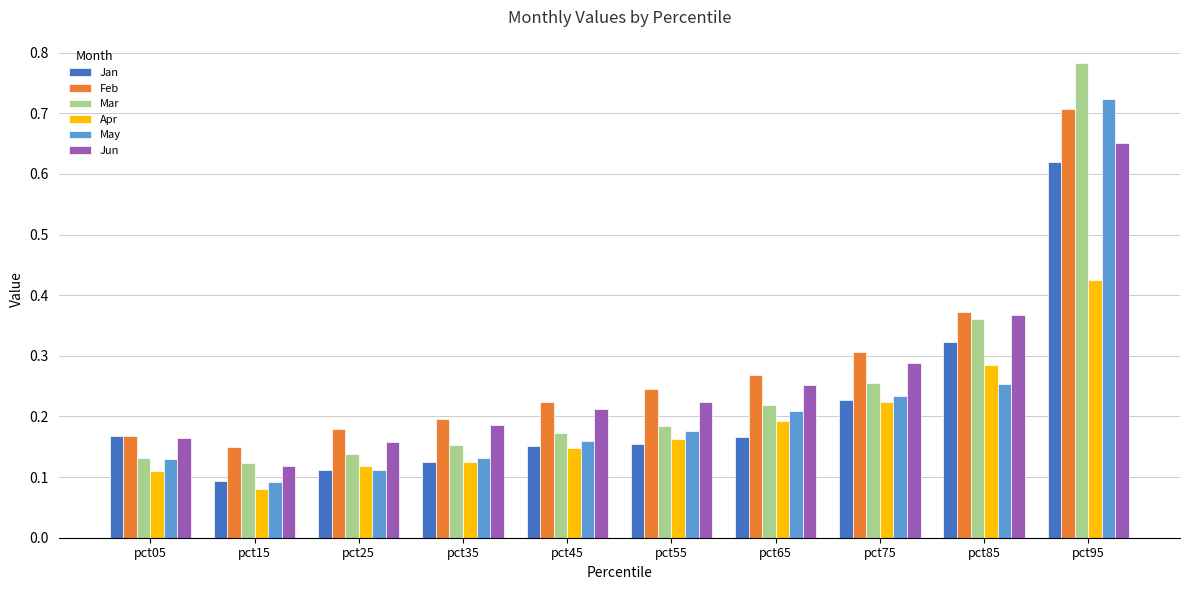

What are all the series names shown in the legend?

Jan, Feb, Mar, Apr, May, Jun